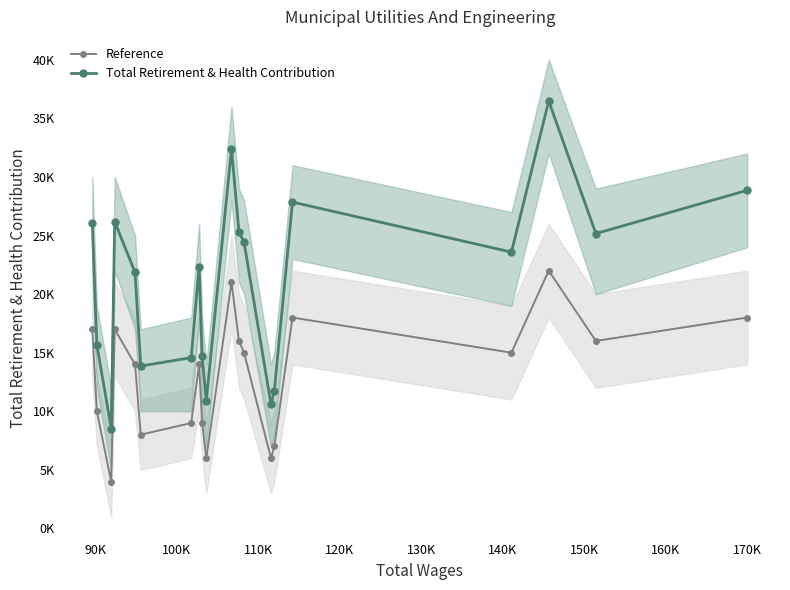

At how many categories does at least one series exceed 24404?

9